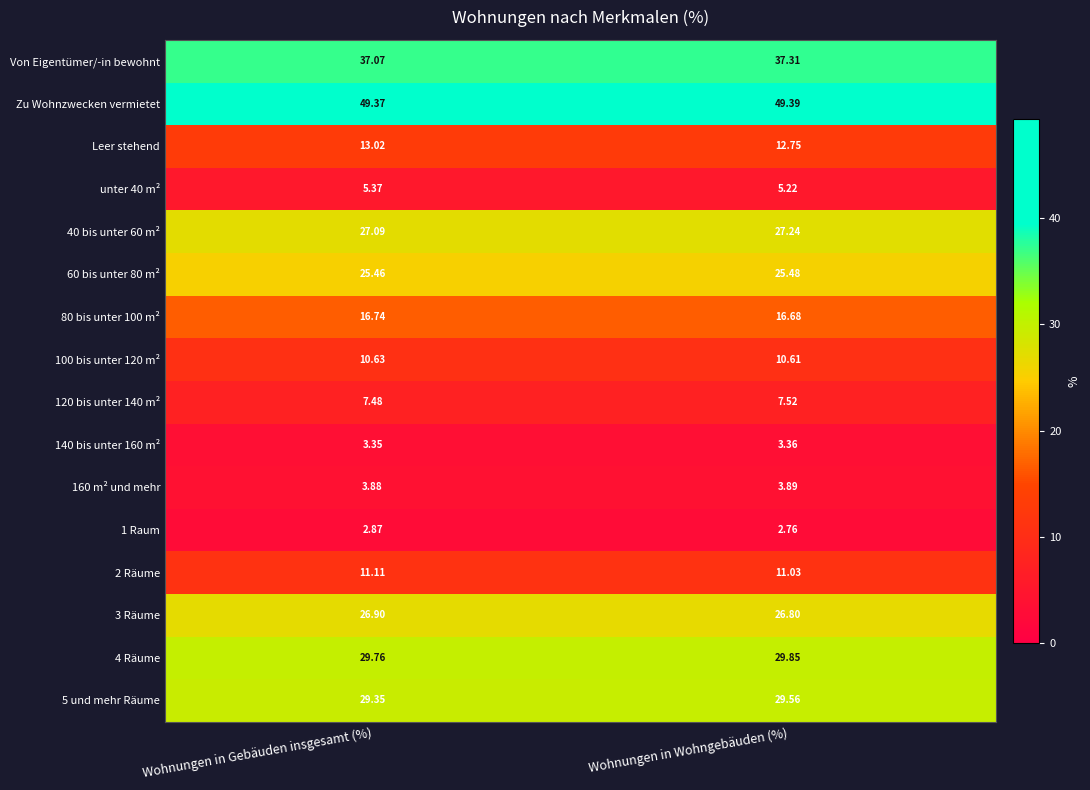

Which category has the highest value in the 100 bis unter 120 m² series?

Wohnungen in Gebäuden insgesamt (%)